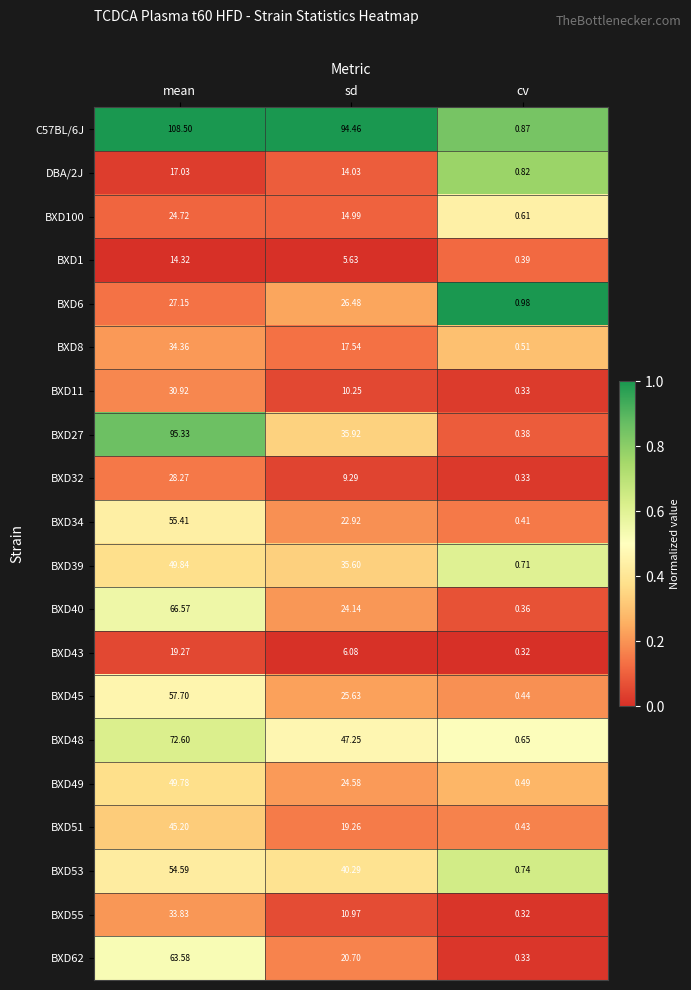

At which label is BXD8 closest to 17?

sd